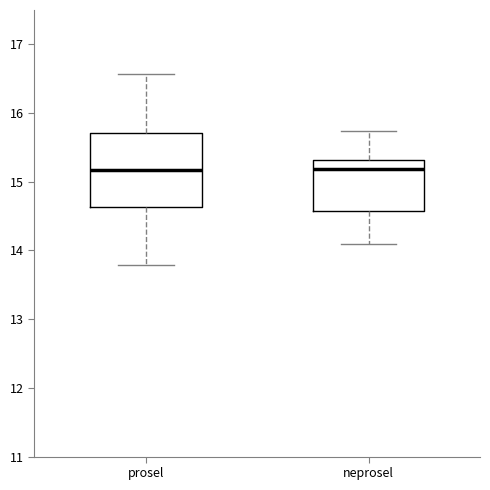

Where does the median line of the box for neprosel sit on the y-axis? The values are not printed on the chart, so give them approximately, as read against the axis.

15.2